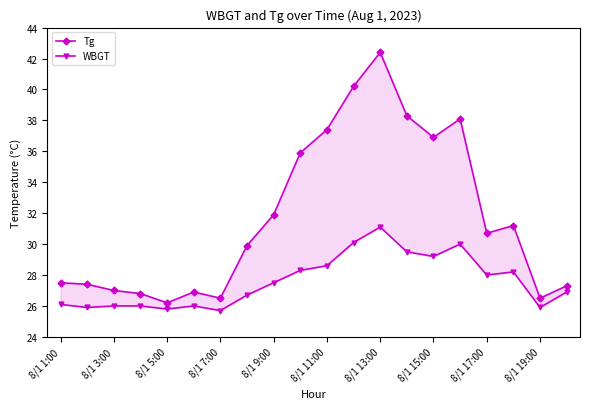

Rank the series at 8/1 17:00 from highest to lowest value.

Tg, WBGT